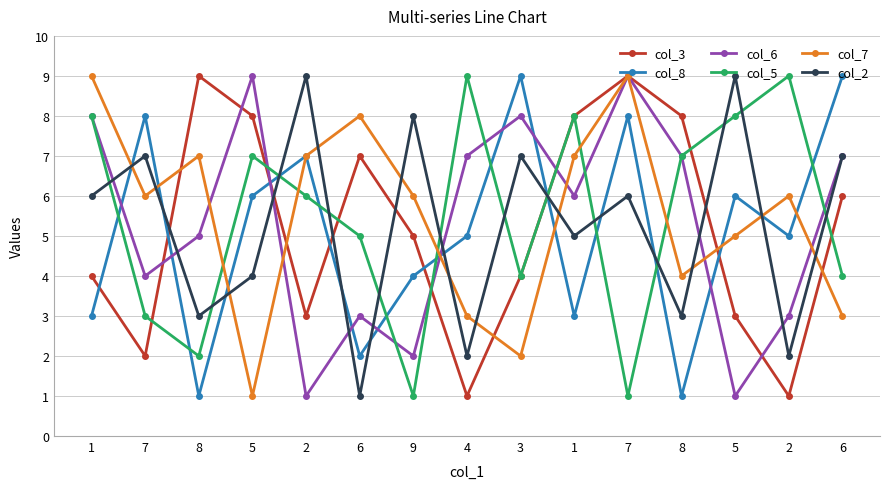

Which label corresponds to the largest value in the chart?

8